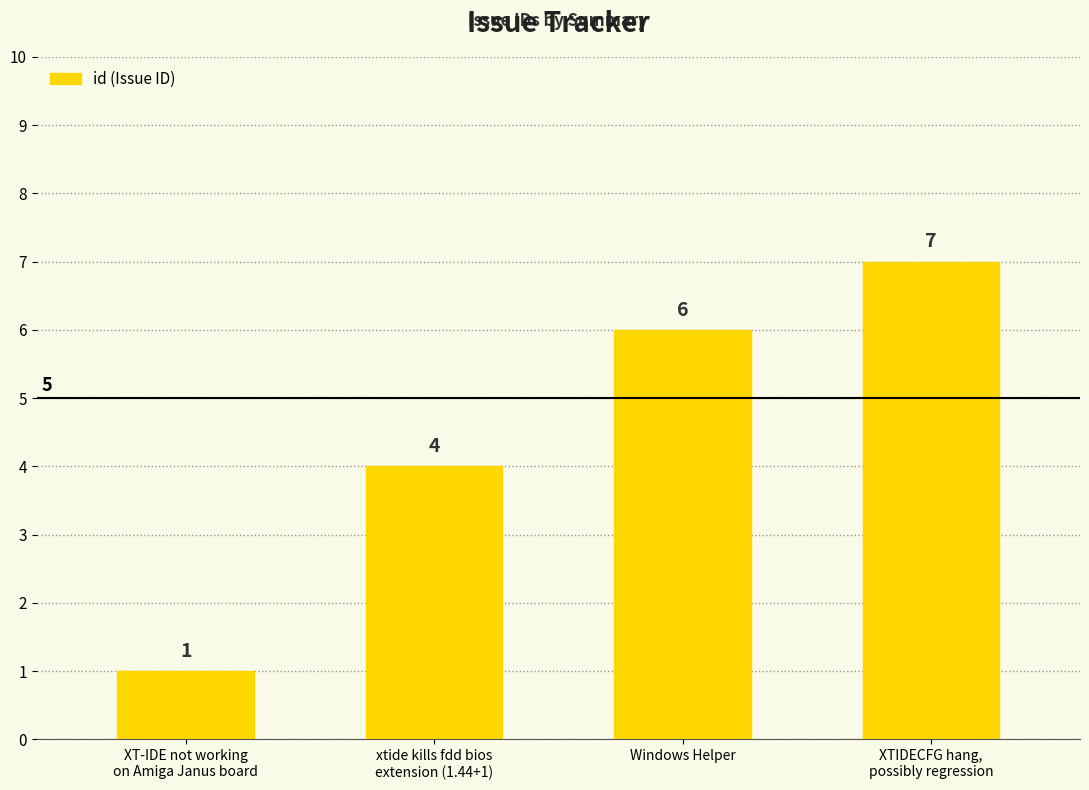

What is the sum of the values at Windows Helper and xtide kills fdd bios
extension (1.44+1)?

10